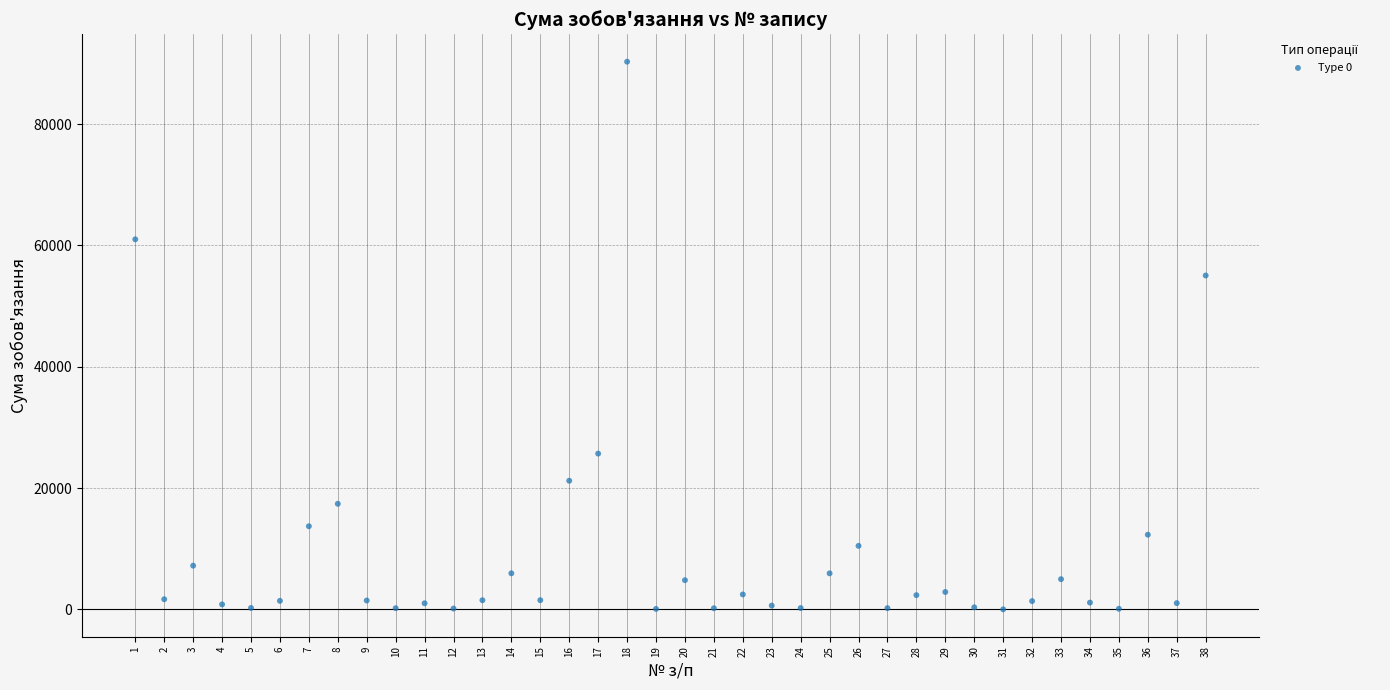

What Y value in the scatter plot is closest to 45142?

55036.2